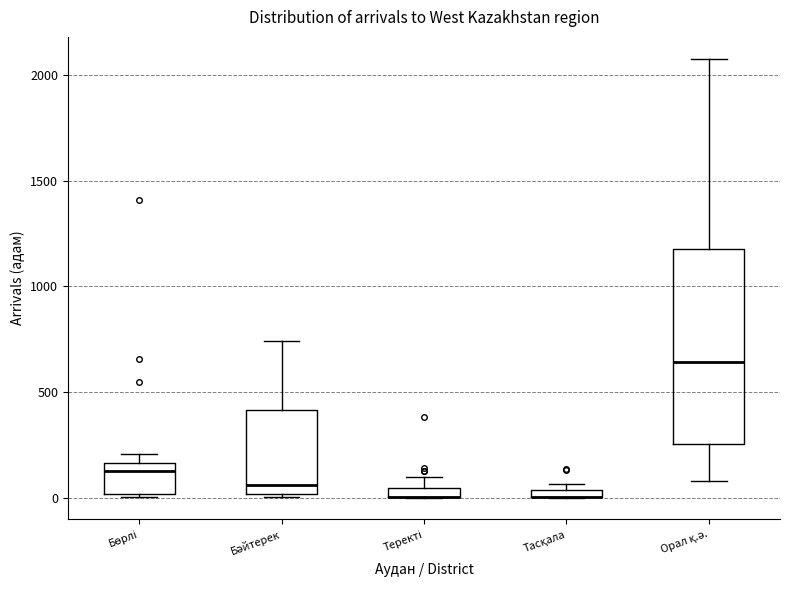

Where does the upper whisker of the box for Теректі end on the y-axis? The values are not printed on the chart, so give them approximately, as read against the axis.

100